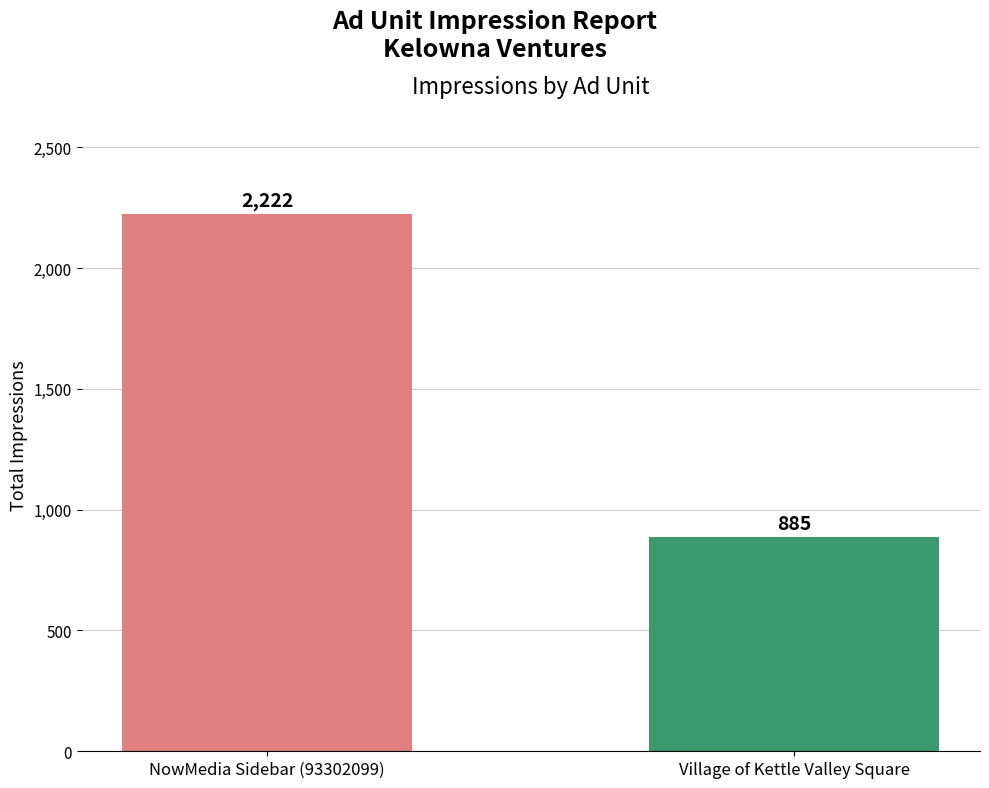

Reading right to left, transcribe all the data shown in this chart.

885	2222